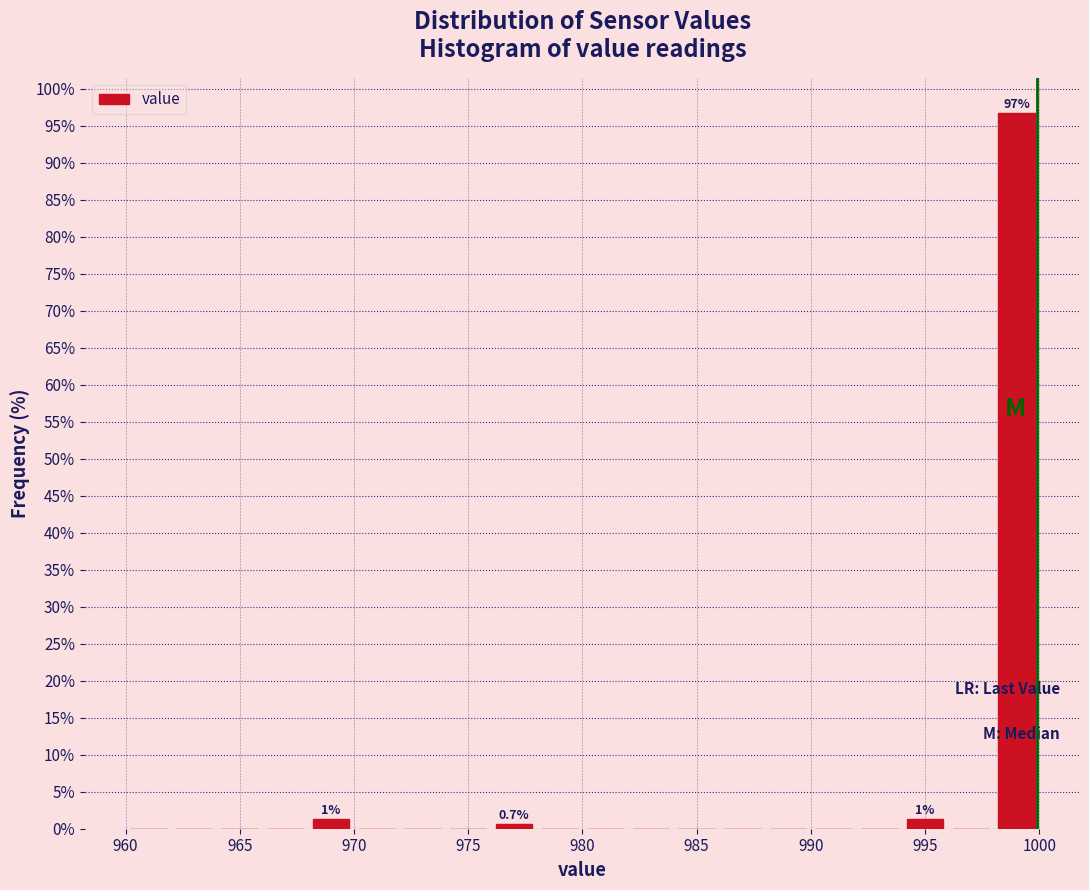

Over which range of the x-axis is the bar tallest?

998 to 1000